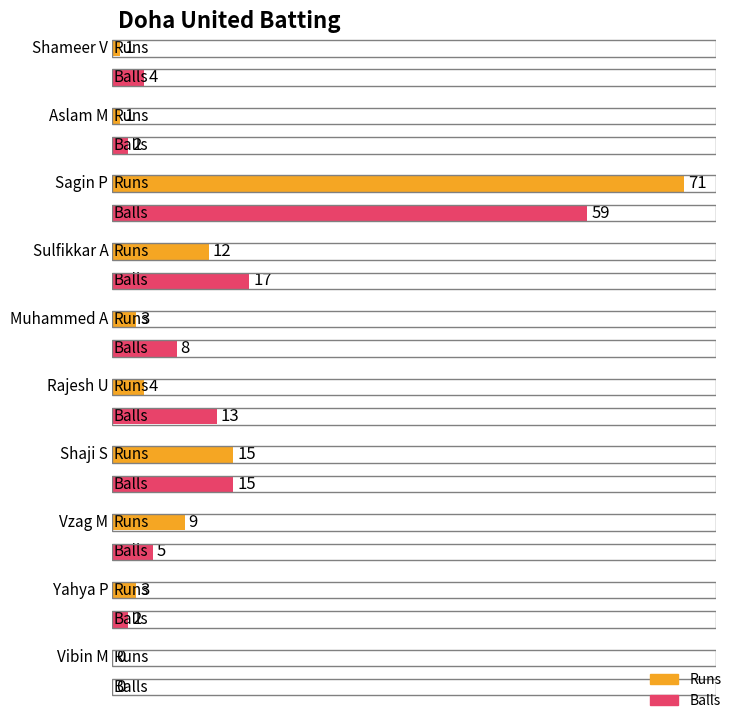

The value of Balls at Rajesh U is 4. True or false?

False